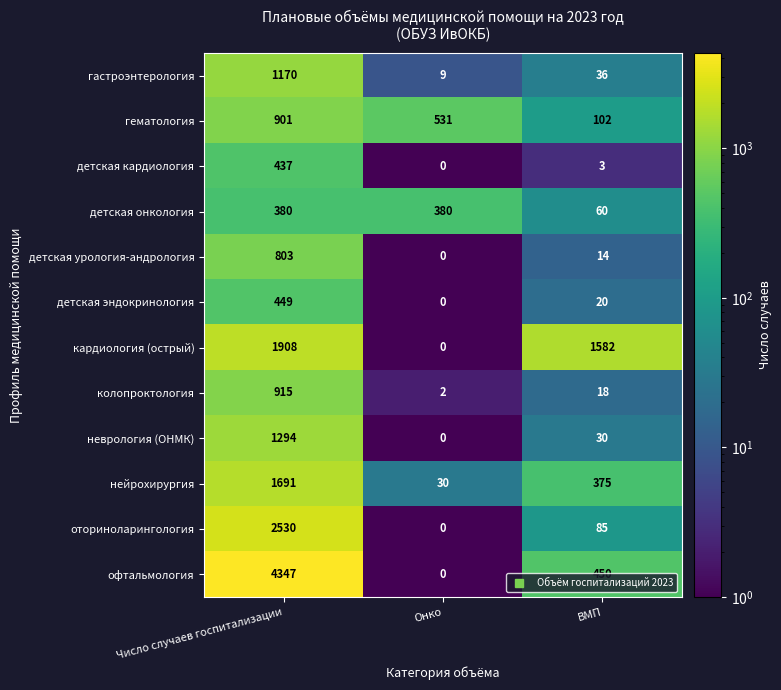

List the series in order of their peak value, highest first.

офтальмология, оториноларингология, кардиология (острый), нейрохирургия, неврология (ОНМК), гастроэнтерология, колопроктология, гематология, детская урология-андрология, детская эндокринология, детская кардиология, детская онкология